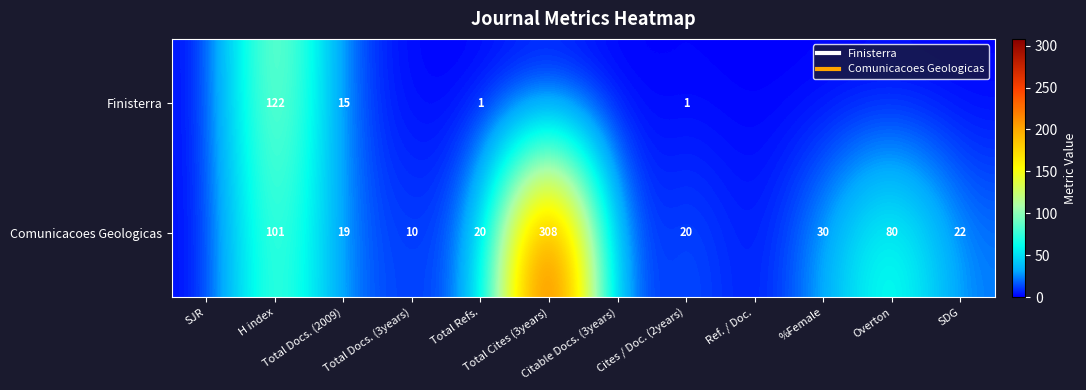

Which series has the largest total across all categories?

Comunicacoes Geologicas